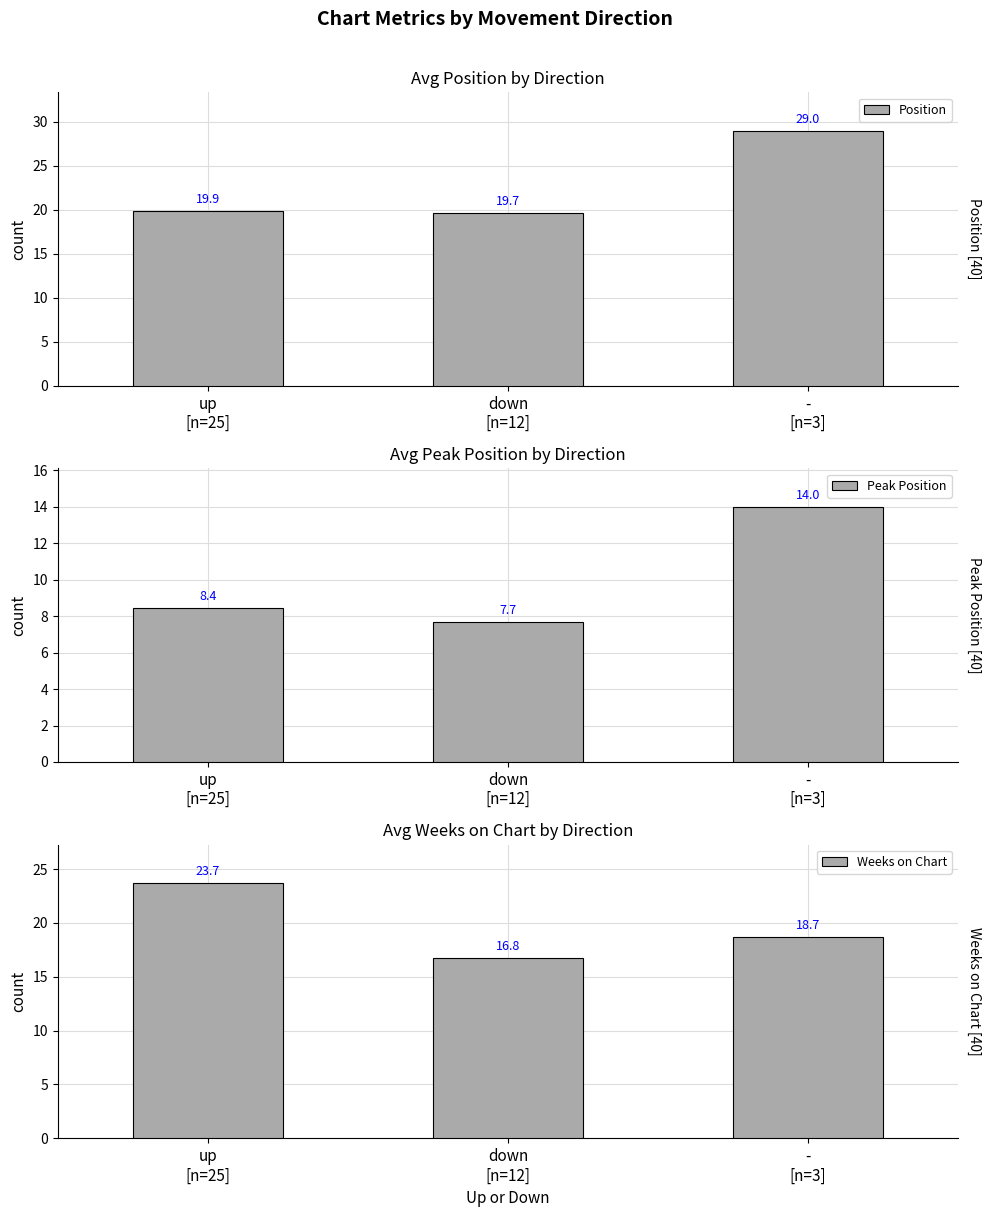

What is the difference between the maximum and minimum values in the Peak Position series?

6.3